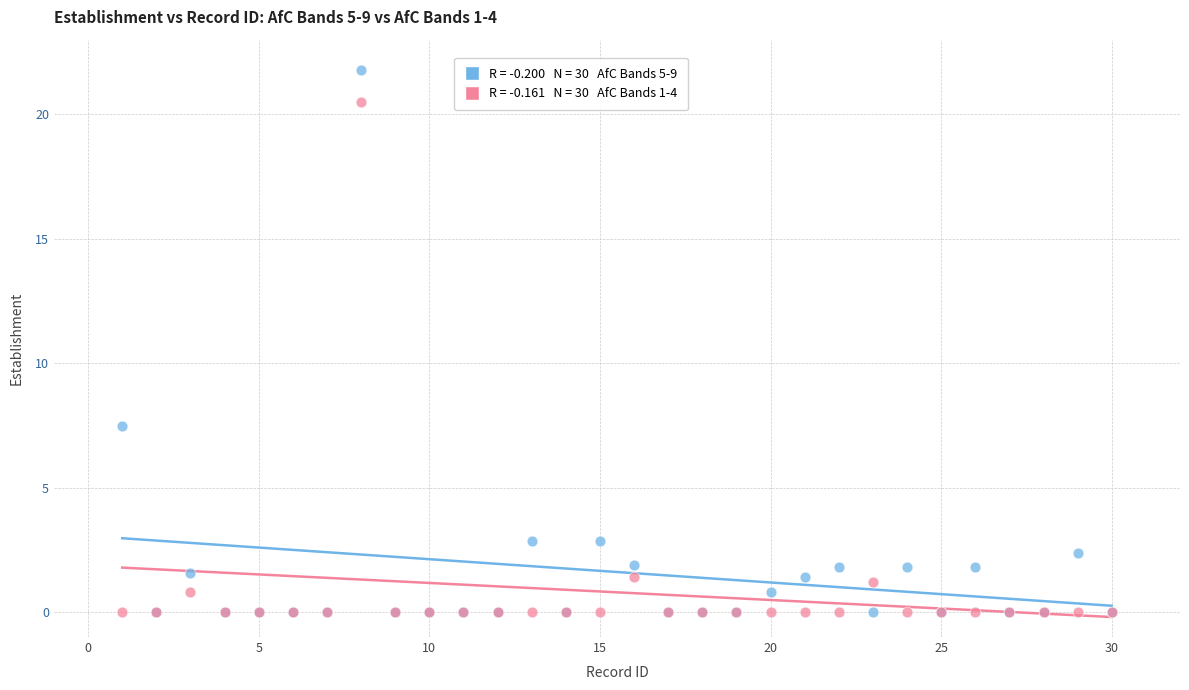

Across all series, what Y value is closest to 10?

7.5